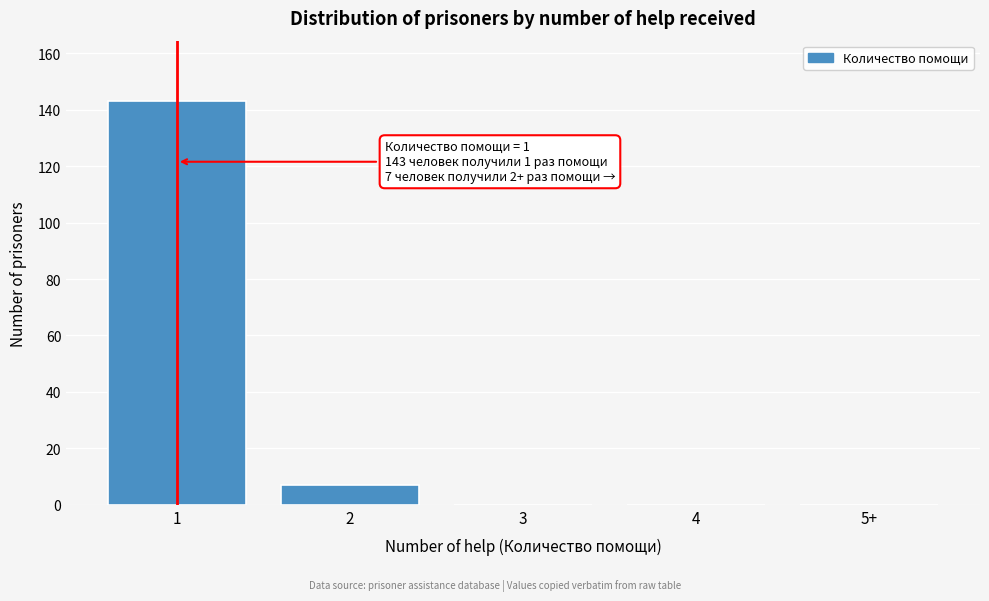

Reading left to right, extract all data points from this chart.

1=143	2=7	3=0	4=0	5+=0